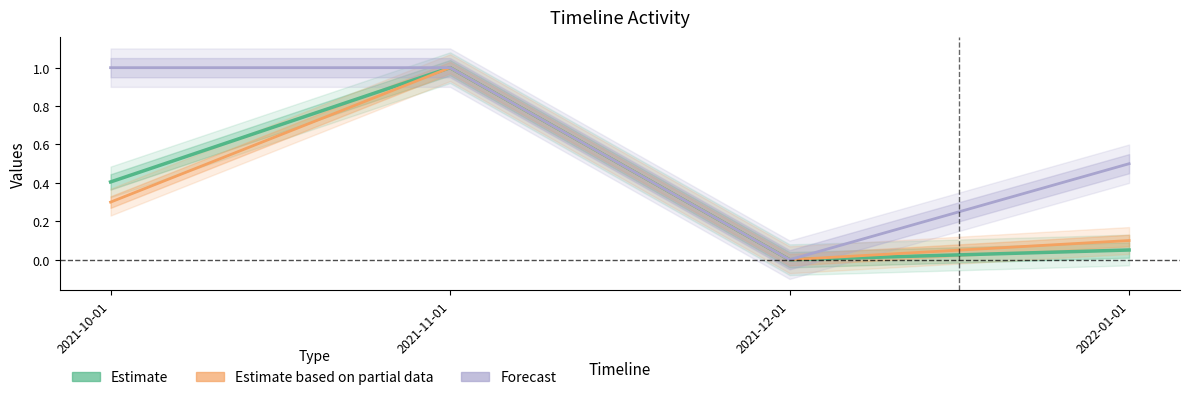

What are all the series names shown in the legend?

Estimate, Estimate based on partial data, Forecast